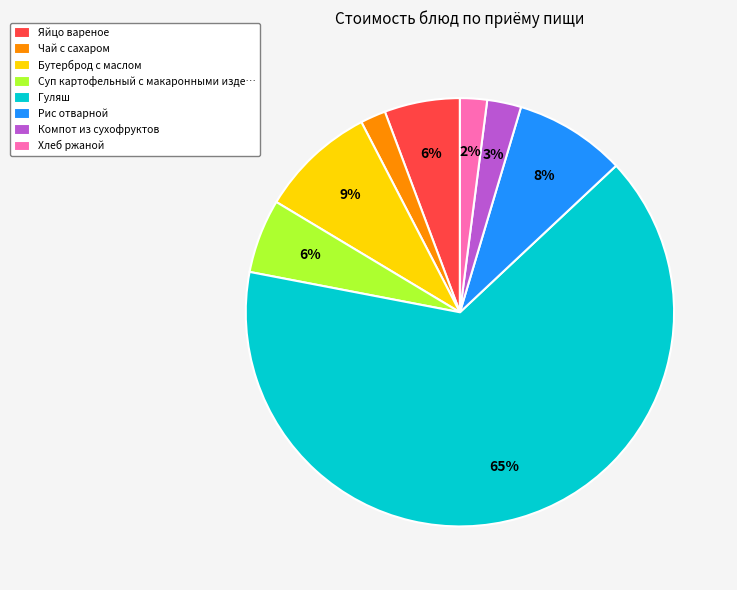

Which slice is the largest?

Гуляш